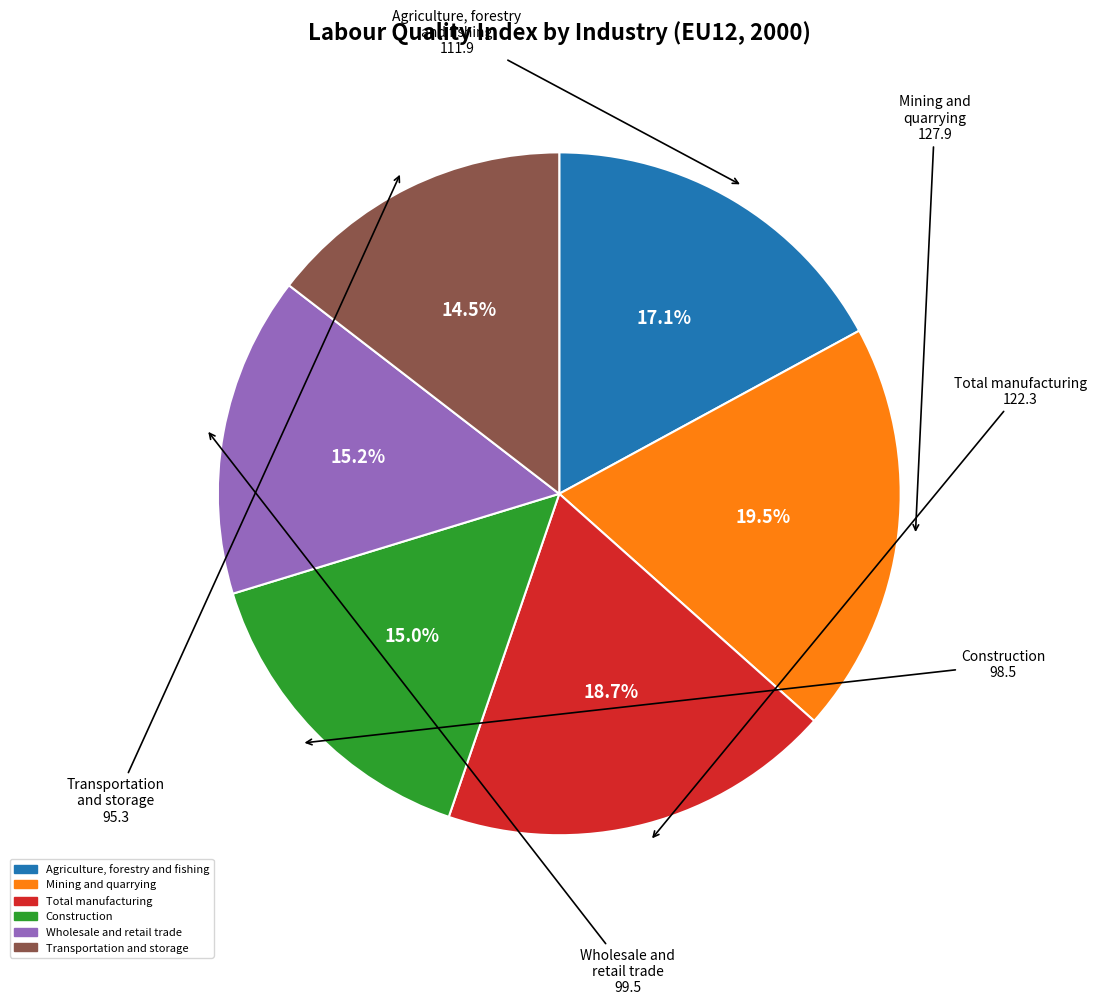

Which has a higher value, Transportation and storage or Agriculture, forestry and fishing?

Agriculture, forestry and fishing